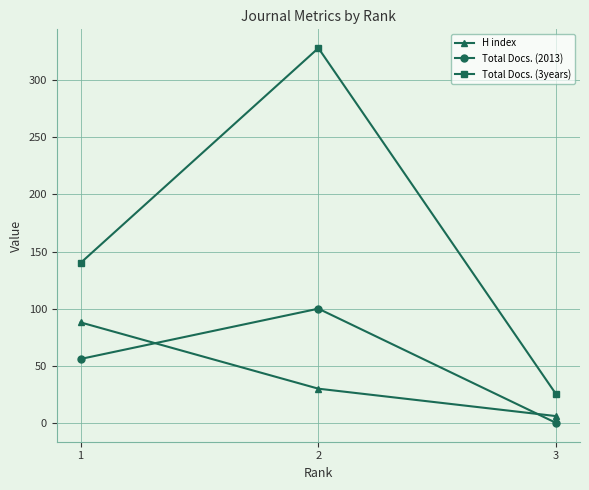

What value does the H index series have at 1, to the nearest 10?

90